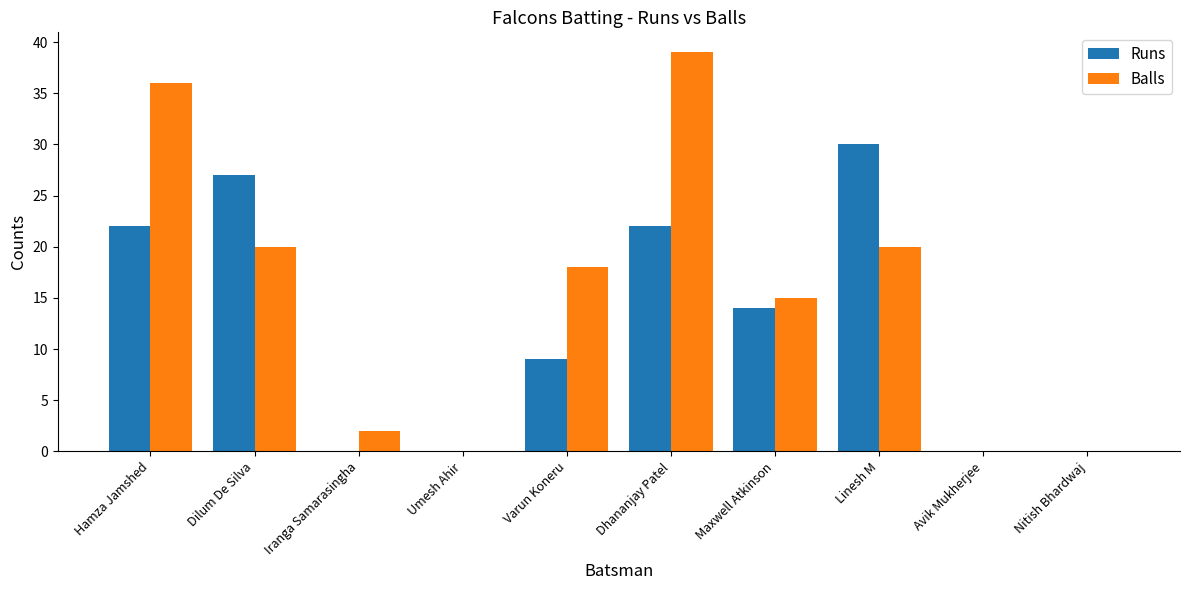

Which category has the highest value across all series?

Dhananjay Patel